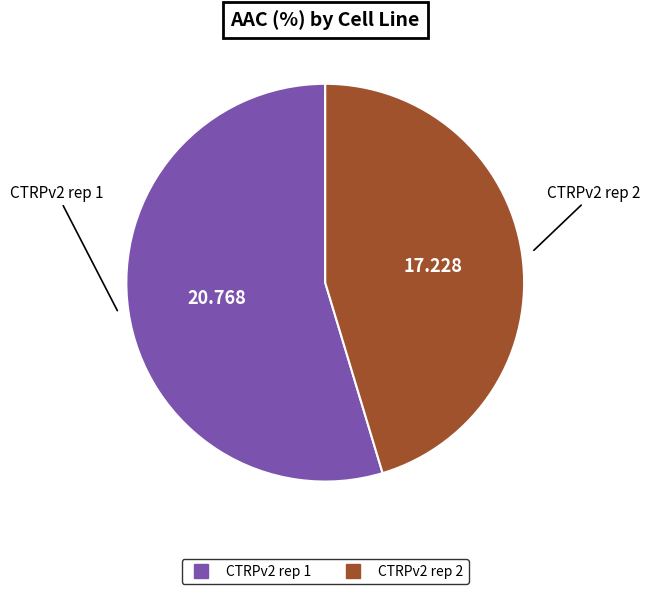

Is the sum of CTRPv2 rep 2 and CTRPv2 rep 1 greater than half?

Yes